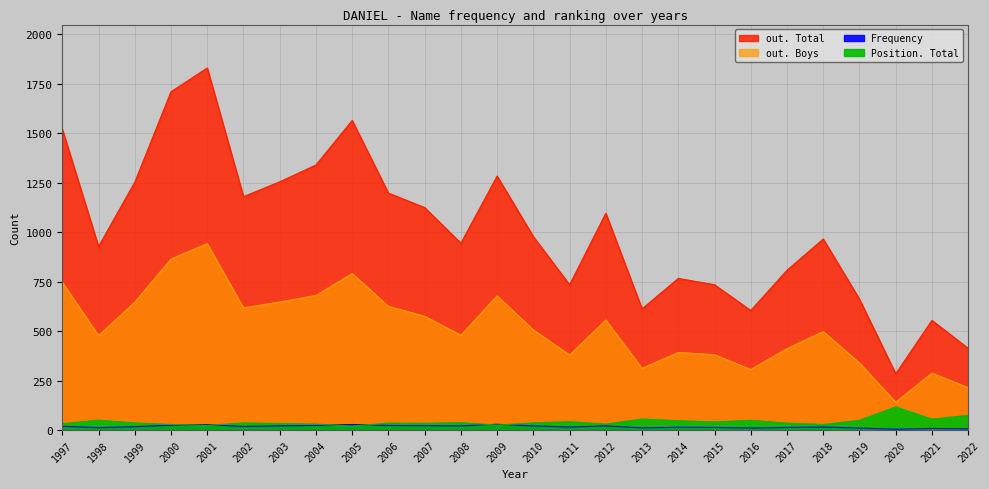

Rank the series by their maximum value, from lowest to highest.

Frequency, Position. Total, out. Boys, out. Total